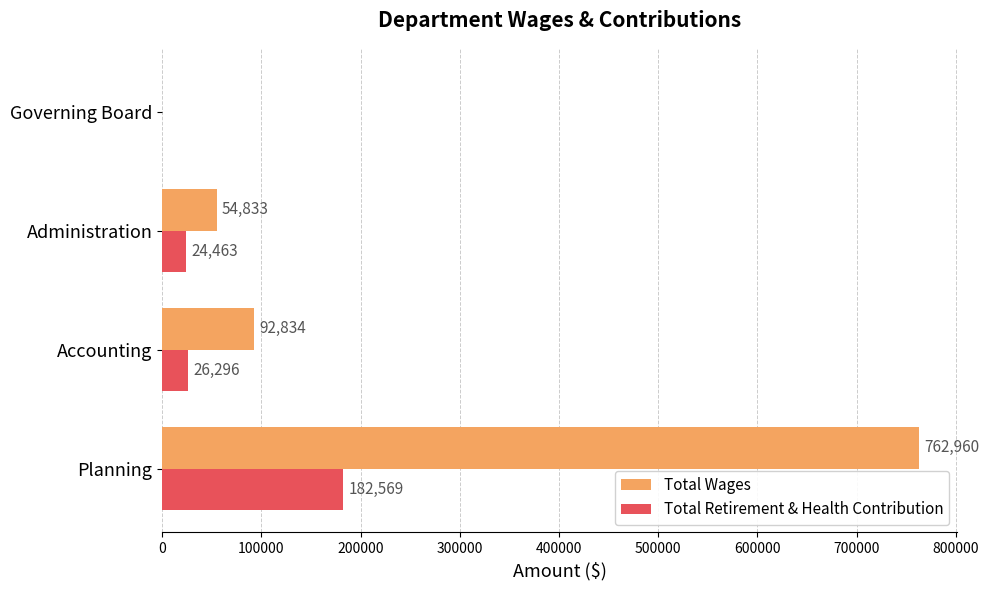

Between Administration and Governing Board, which series saw the biggest shift?

Total Wages